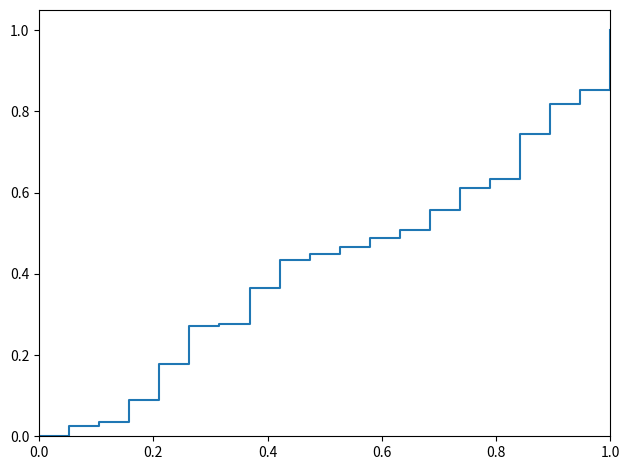

Count the number of categories in the chart.

20